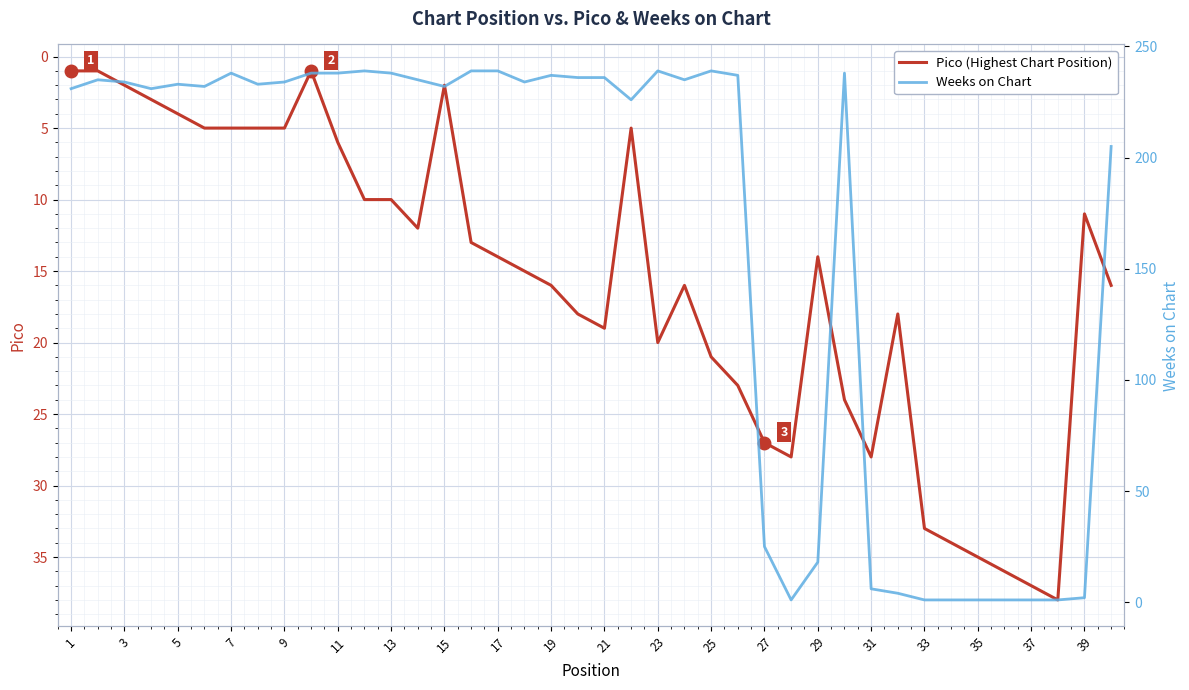

True or false: Pico (Highest Chart Position) has a value of 2 at 15.

True